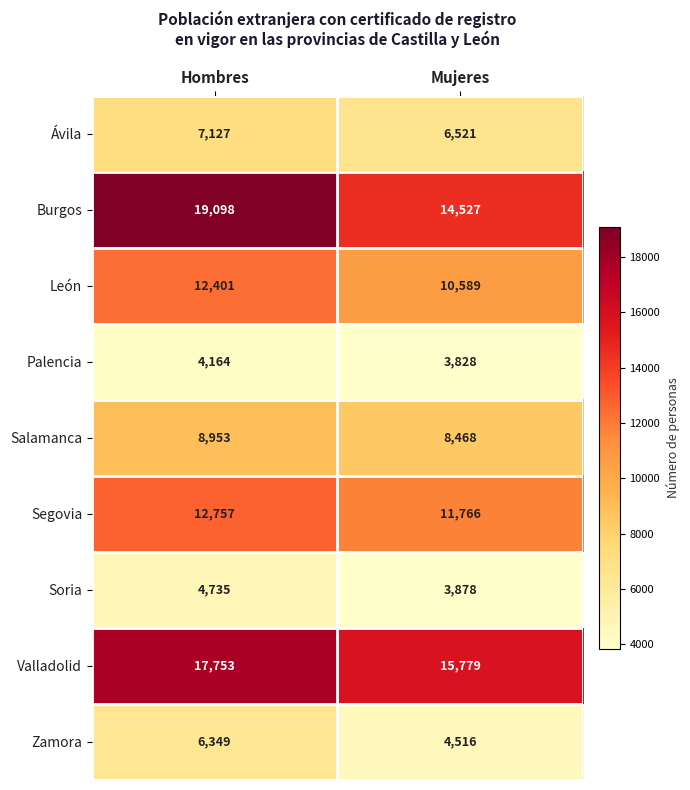

What is the minimum value shown in the chart?

3828